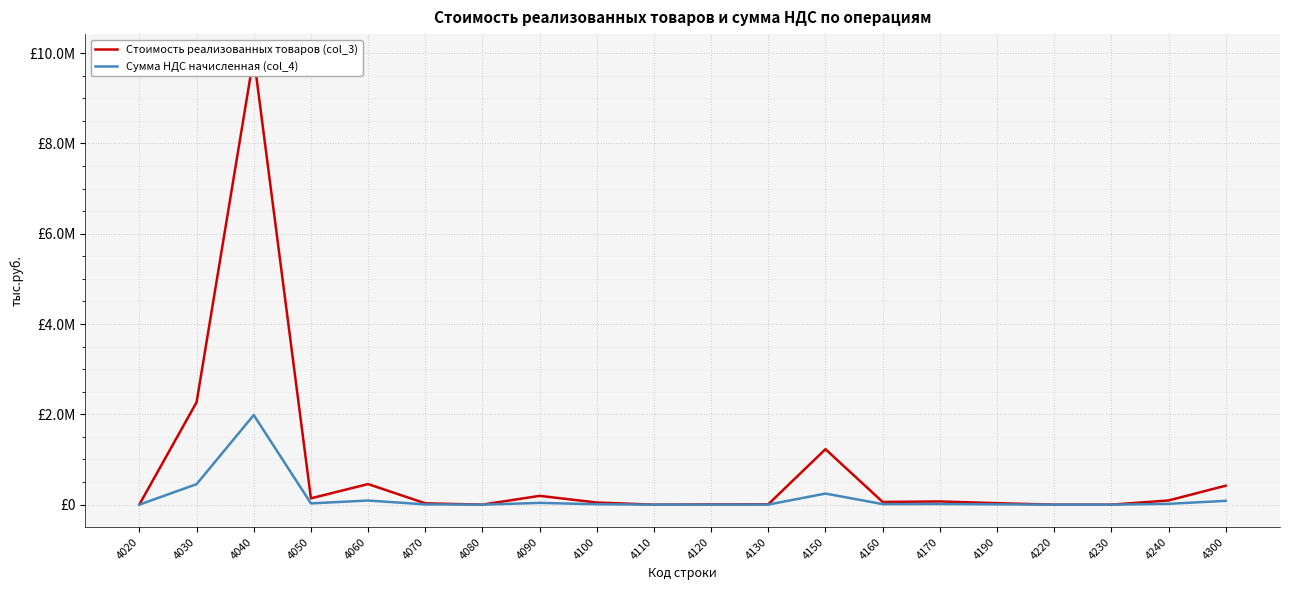

What value does the Стоимость реализованных товаров (col_3) series have at 4090, to the nearest 50?

194950